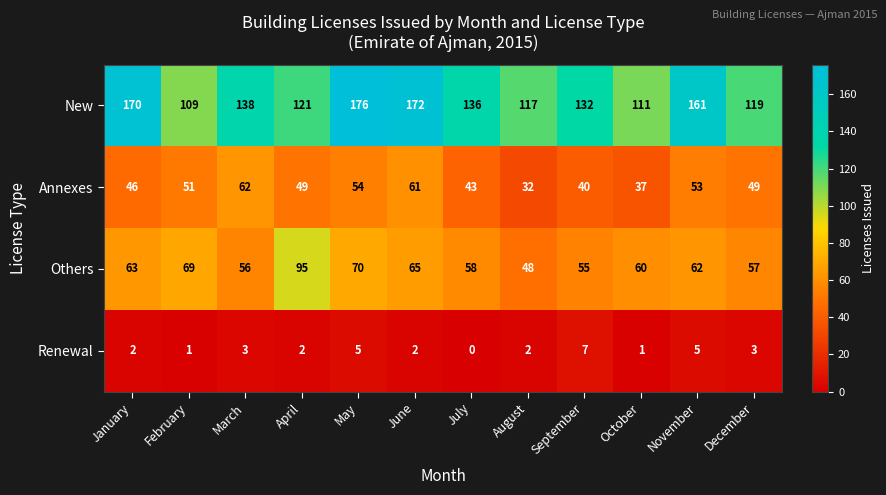

At September, list the series in order from smallest to largest.

Renewal, Annexes, Others, New